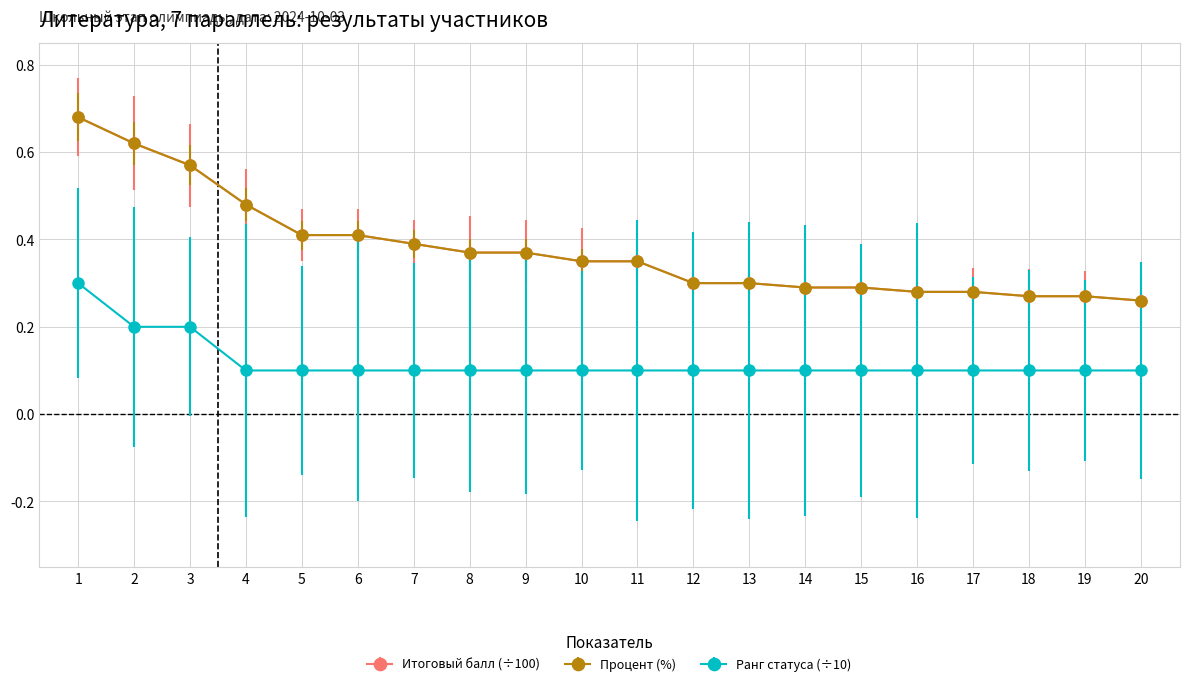

Is this an area chart (filled region under the line)?

No